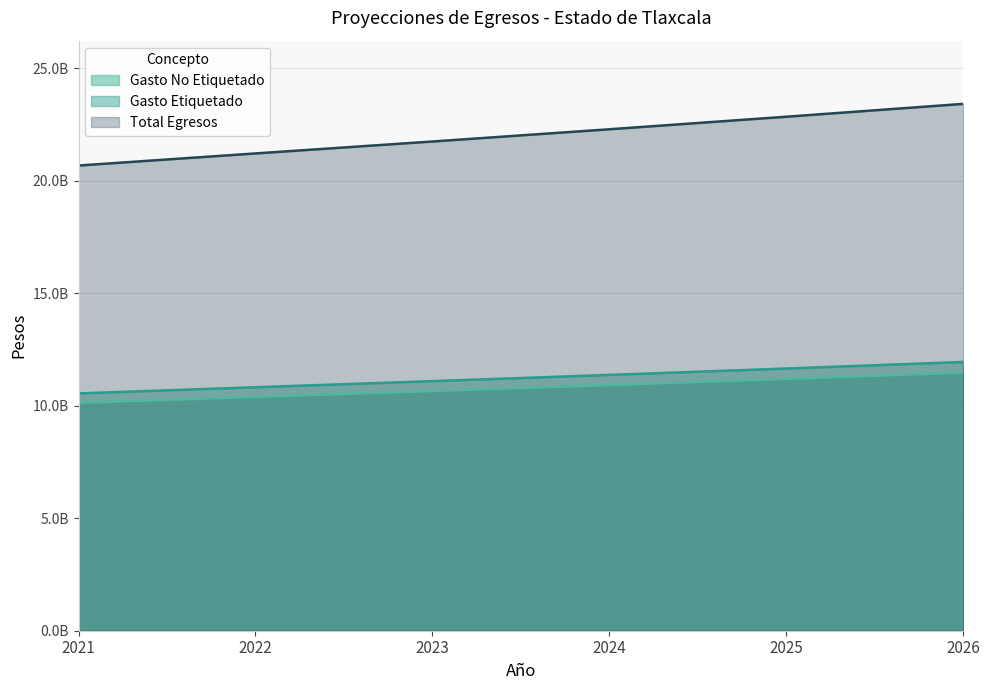

Reading left to right, list all the values displayed in this chart.

Gasto No Etiquetado: 2021=10123829749	2022=10387049322	2023=10646725556	2024=10912893694	2025=11185716037	2026=11465358938
Gasto Etiquetado: 2021=10543839426	2022=10817979251	2023=11088428732	2024=11365639451	2025=11649780437	2026=11941024948
Total Egresos: 2021=20667669175	2022=21205028574	2023=21735154288	2024=22278533145	2025=22835496474	2026=23406383886